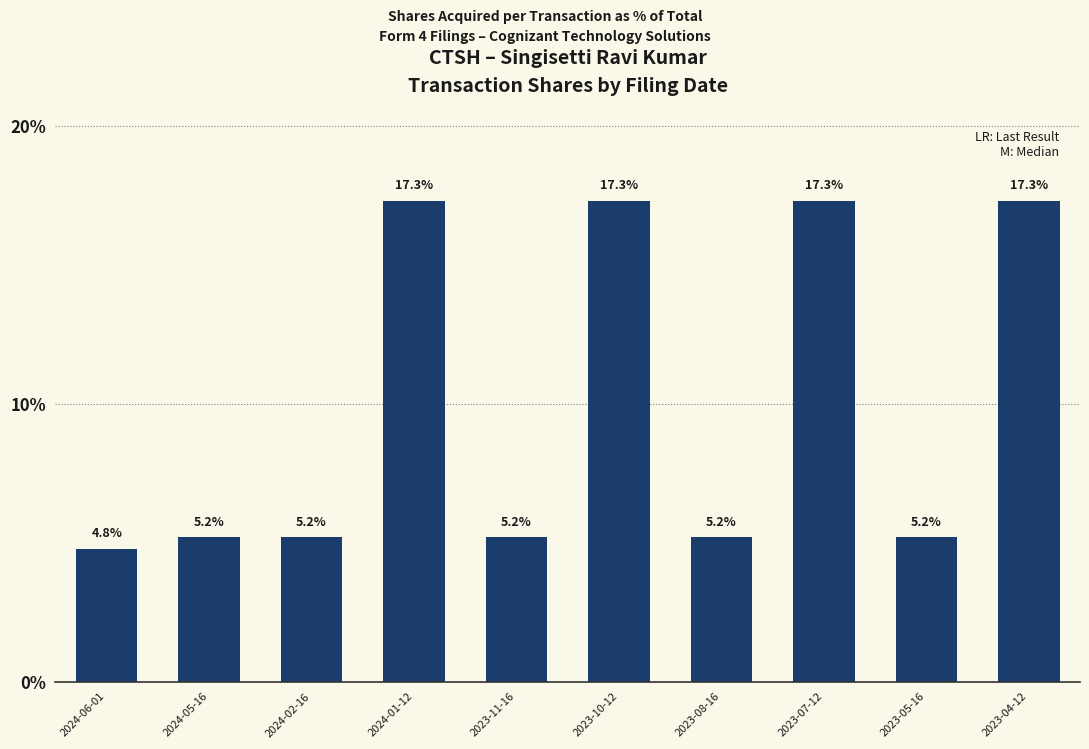

Is it true that the value at 2023-08-16 is 5.2?

True